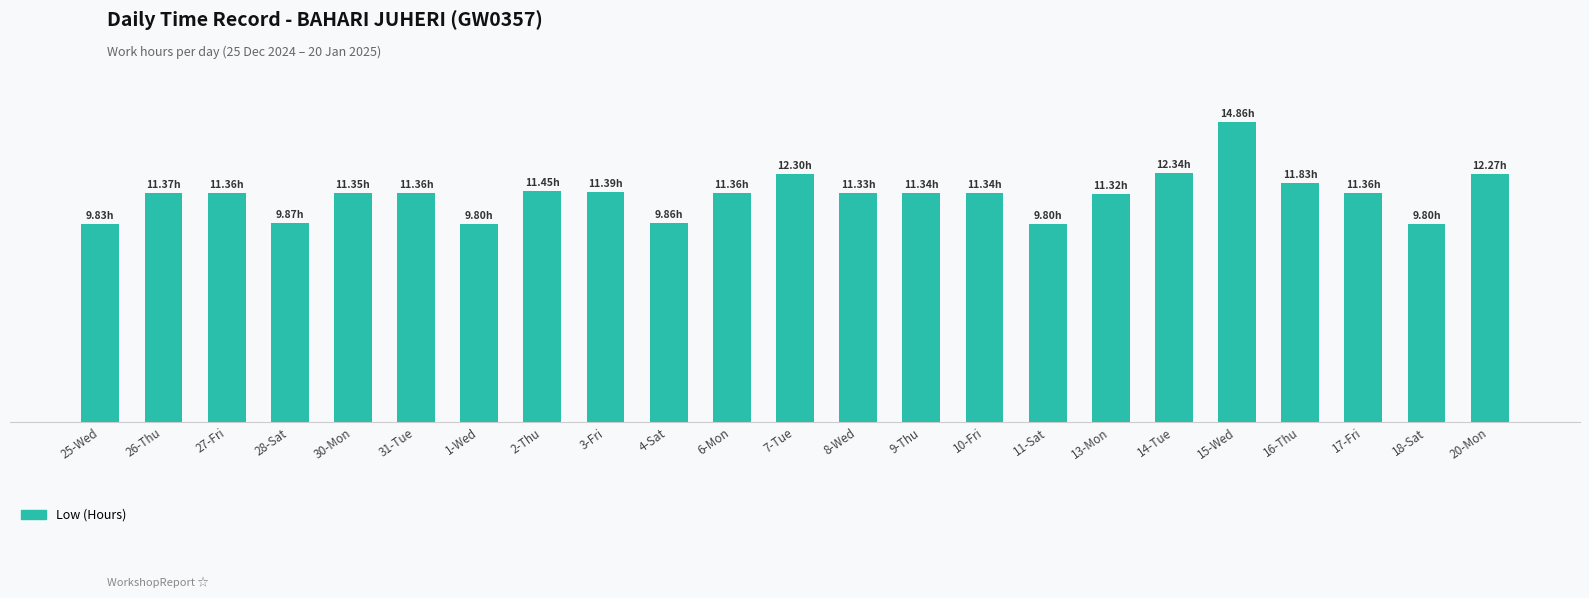

Are the bars horizontal?

No